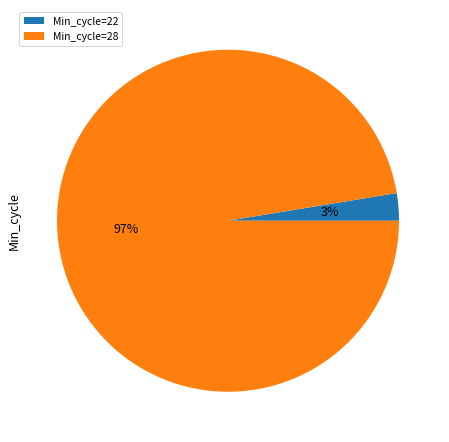

To the nearest percent, what is the average slice percentage?

50%